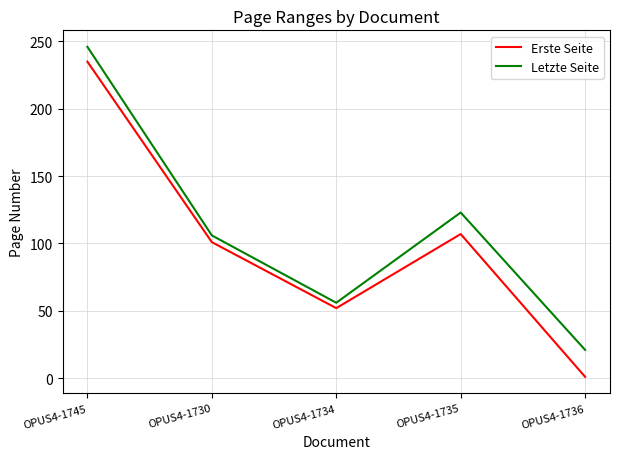

What are all the series names shown in the legend?

Erste Seite, Letzte Seite